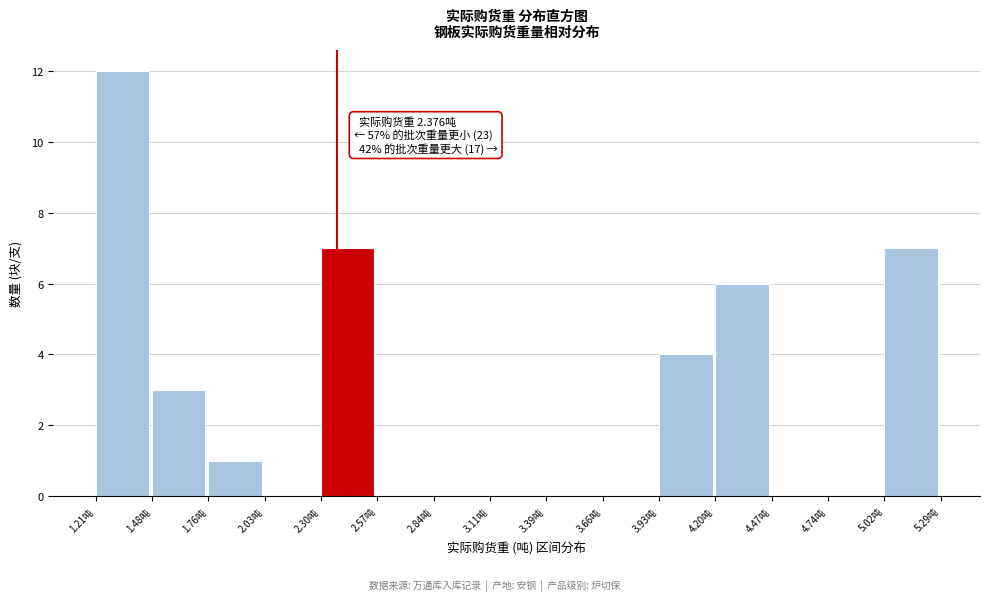

Over which range of the x-axis is the bar tallest?

1.20 to 1.50